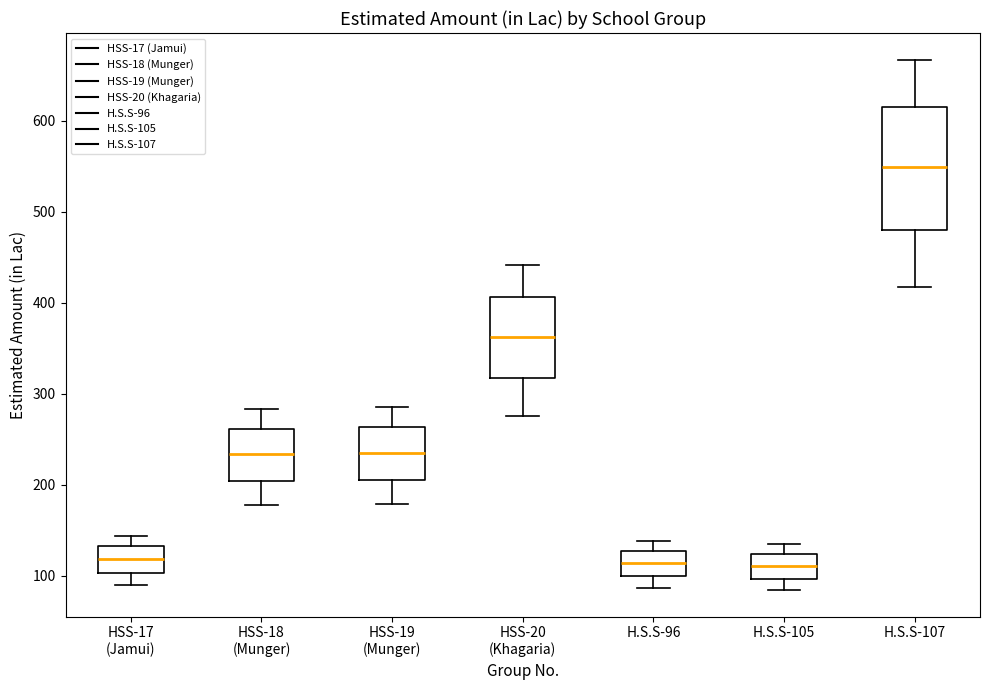

Where does the upper whisker of the box for HSS-17 (Jamui) end on the y-axis? The values are not printed on the chart, so give them approximately, as read against the axis.

140